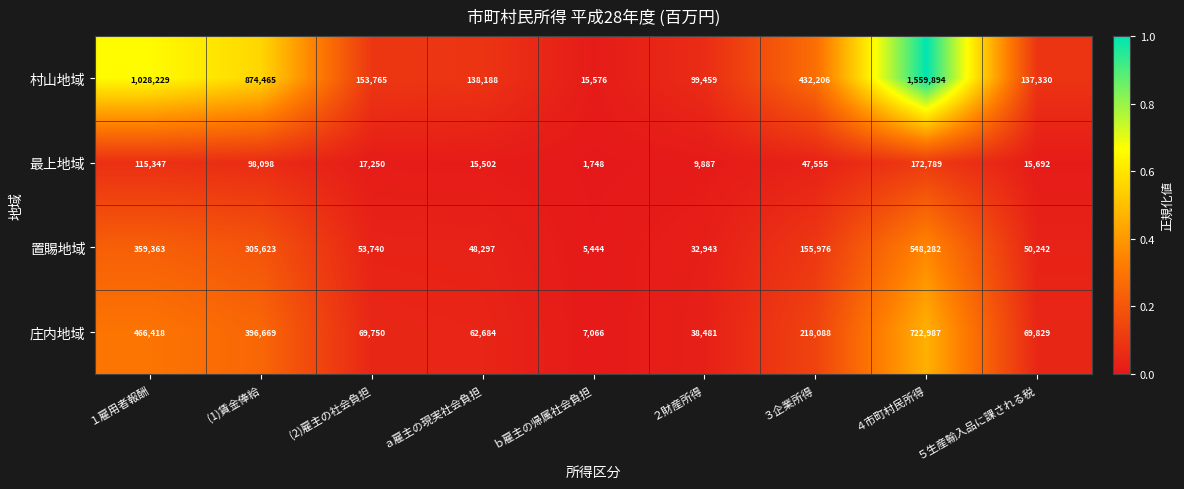

What is the spread (max minus min) of values at １雇用者報酬?

912882